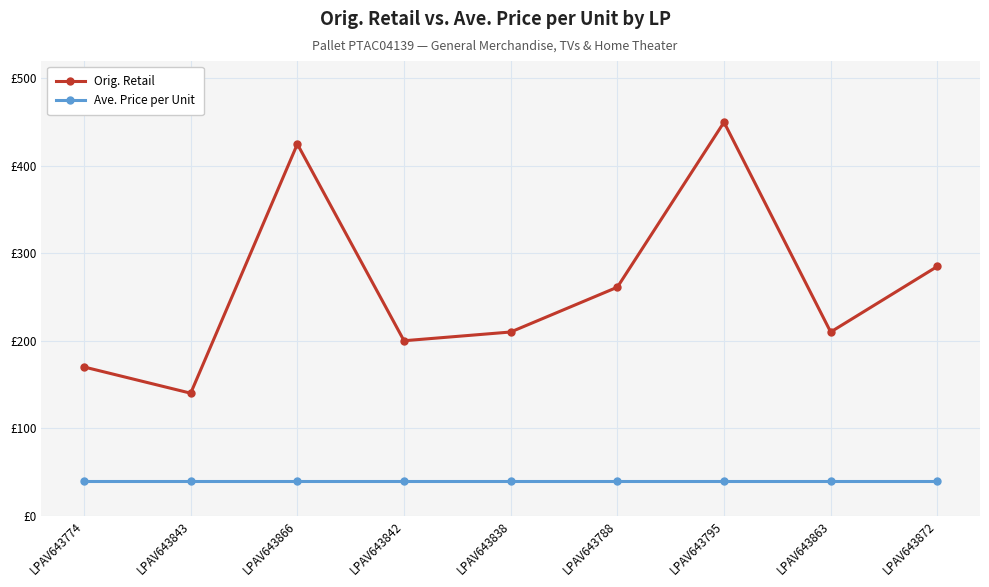

Is this an area chart (filled region under the line)?

No